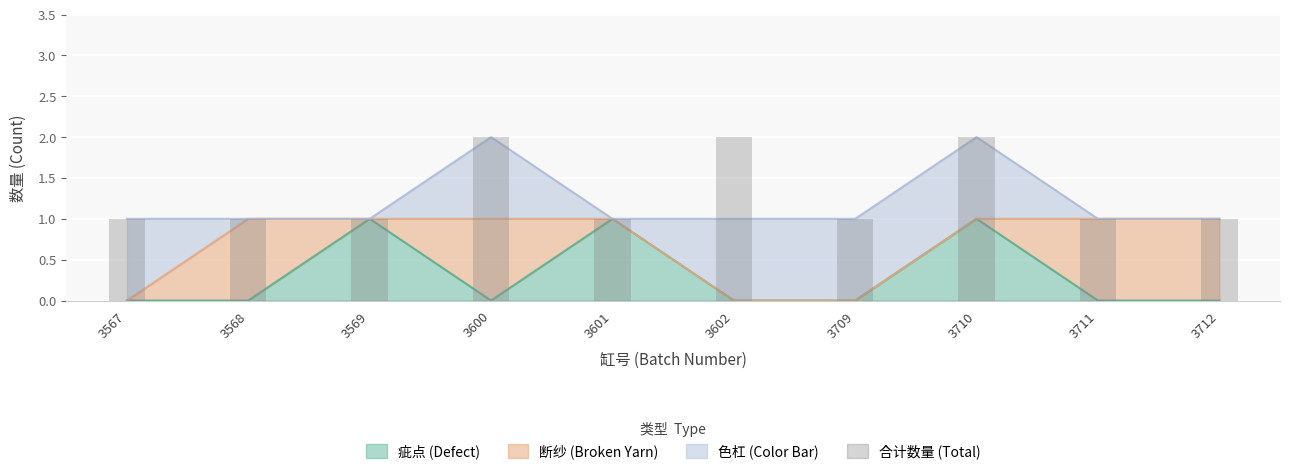

Which label corresponds to the smallest value in the chart?

3567